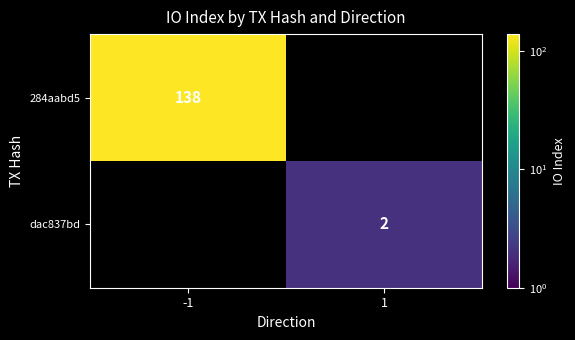

The dac837bd series shows 1 at 1. True or false?

False